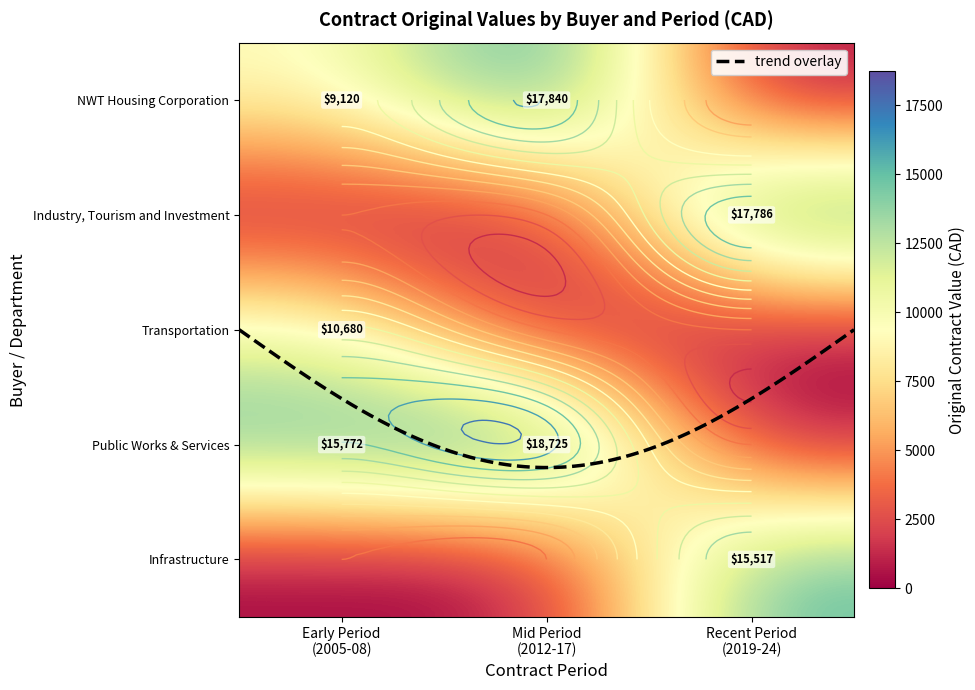

Is the value of Public Works & Services at 2016-17 / 2019-20 / 2021-22 / 2023-24 greater than the value of Infrastructure at 2007-08 / 2012-13?

Yes